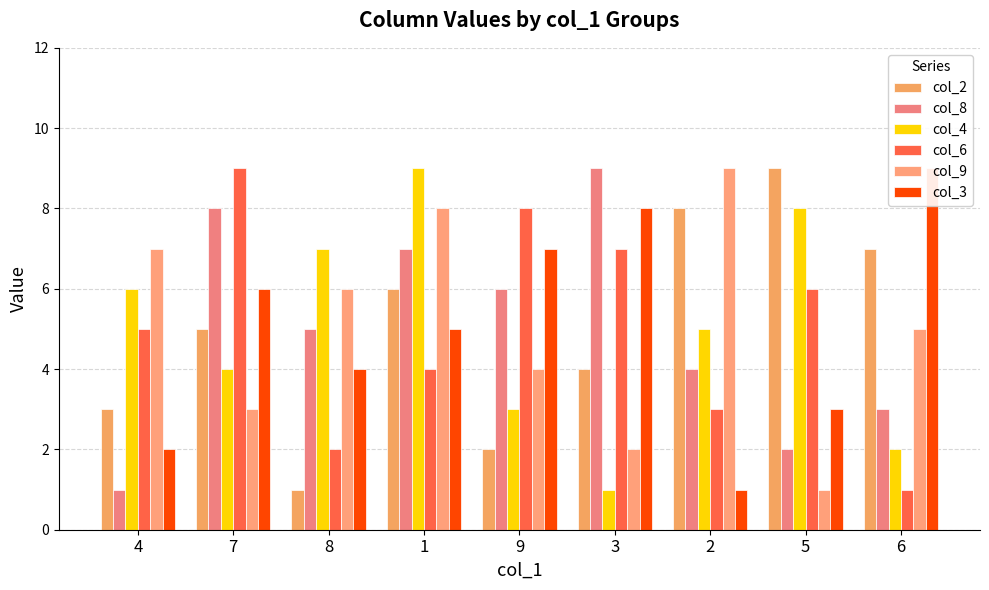

What is the sum of all col_2 values?

45